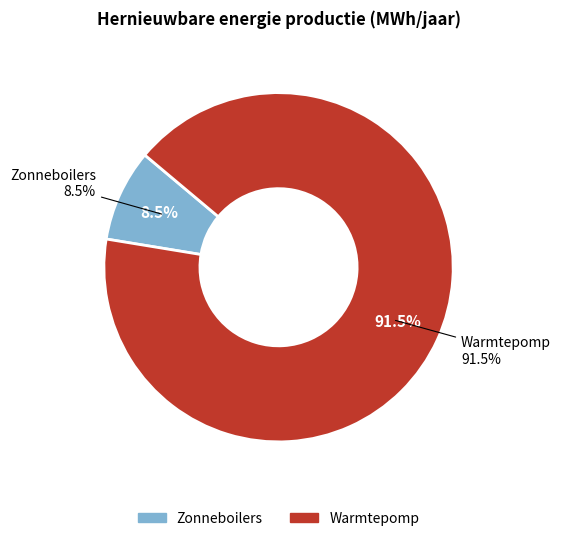

True or false: Zonneboilers accounts for 17% of the total.

False